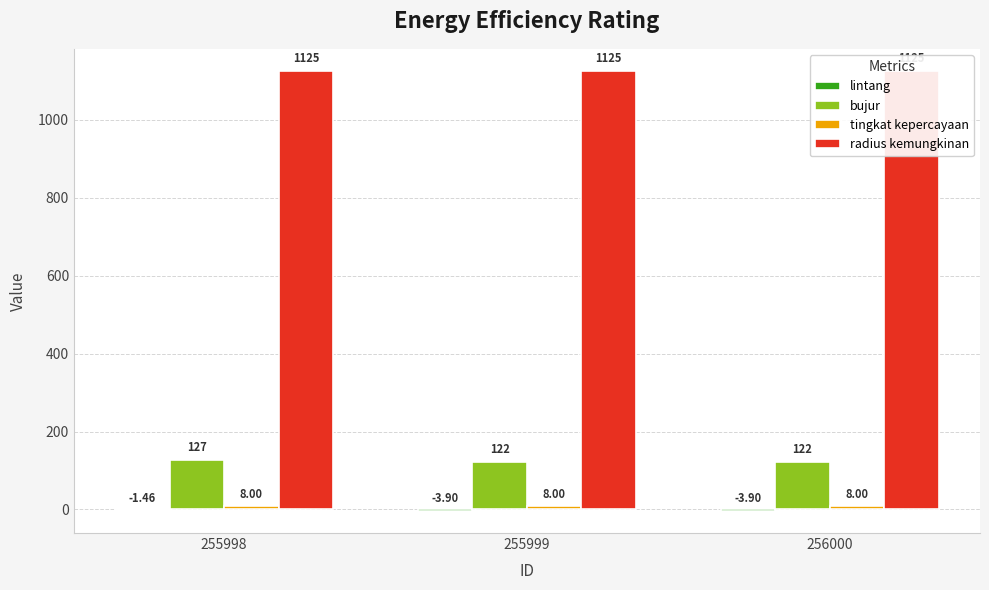

What is the value of the lintang bar at the 1st from the left?

-1.5